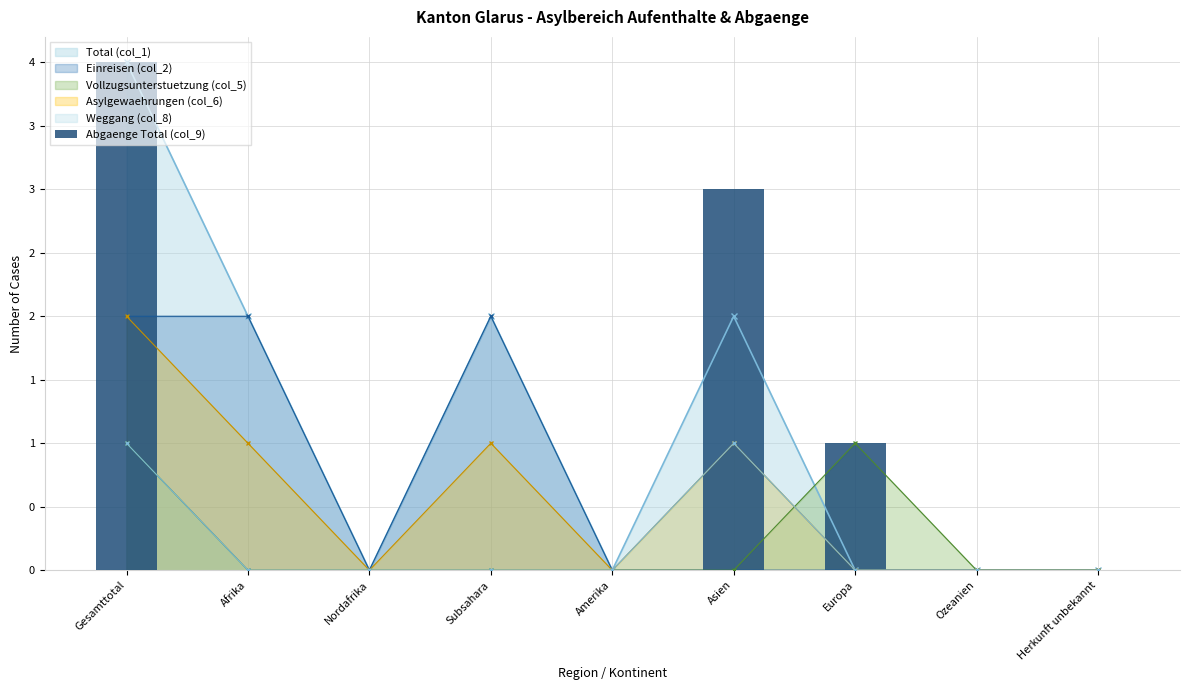

What is the difference between the maximum and minimum values?

4